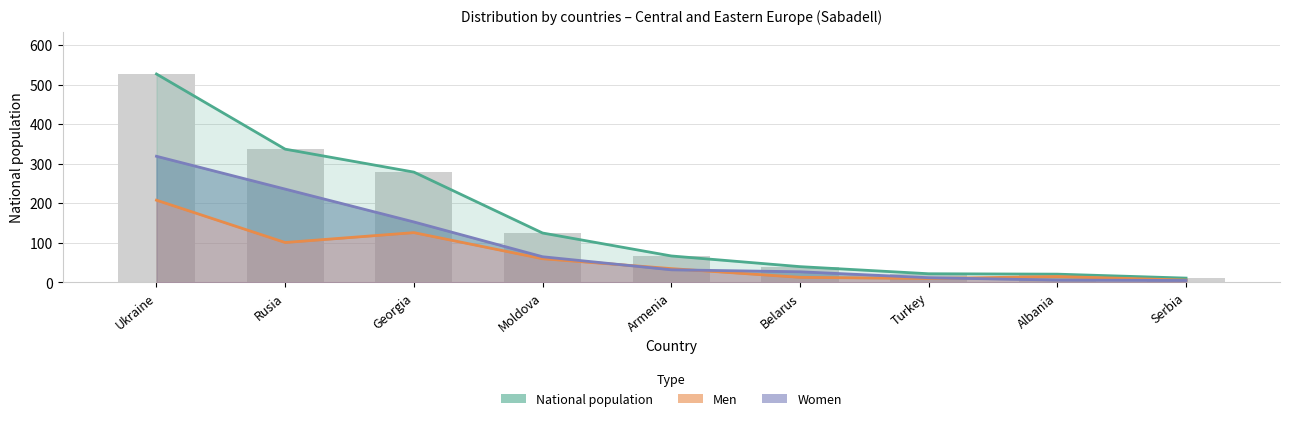

What is the total value across all series at Moldova?

250